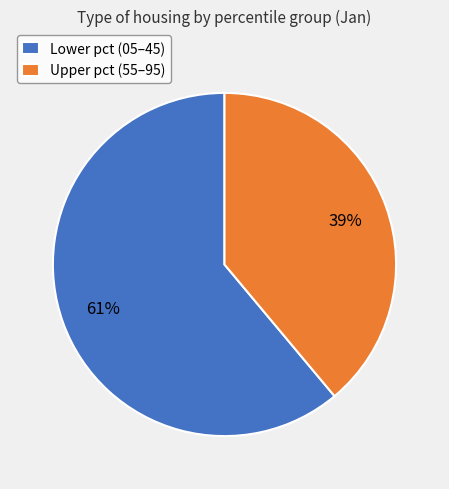

What percentage is the Lower pct (05–45) slice, to the nearest percent?

61%